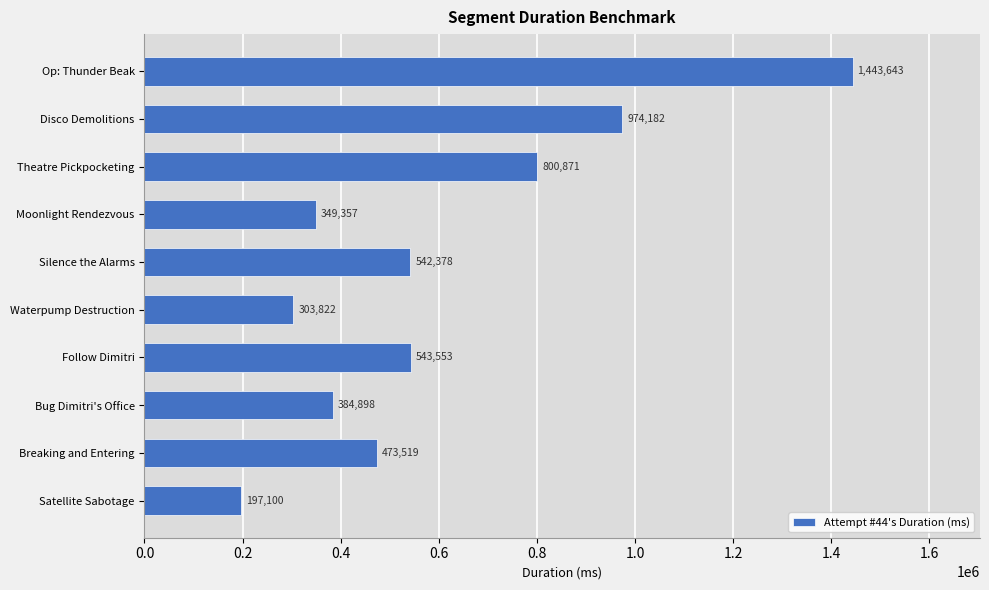

Rank the categories by value from highest to lowest.

Op: Thunder Beak, Disco Demolitions, Theatre Pickpocketing, Follow Dimitri, Silence the Alarms, Breaking and Entering, Bug Dimitri's Office, Moonlight Rendezvous, Waterpump Destruction, Satellite Sabotage